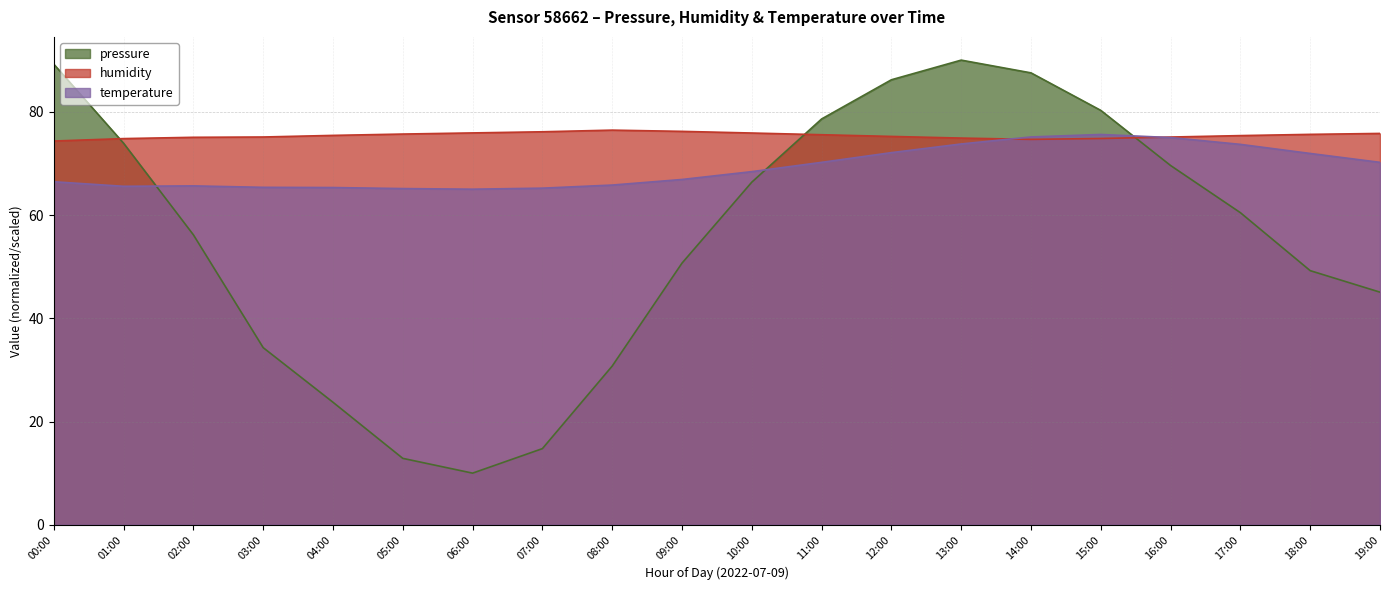

What is the label of the 9th point from the right?

11:00